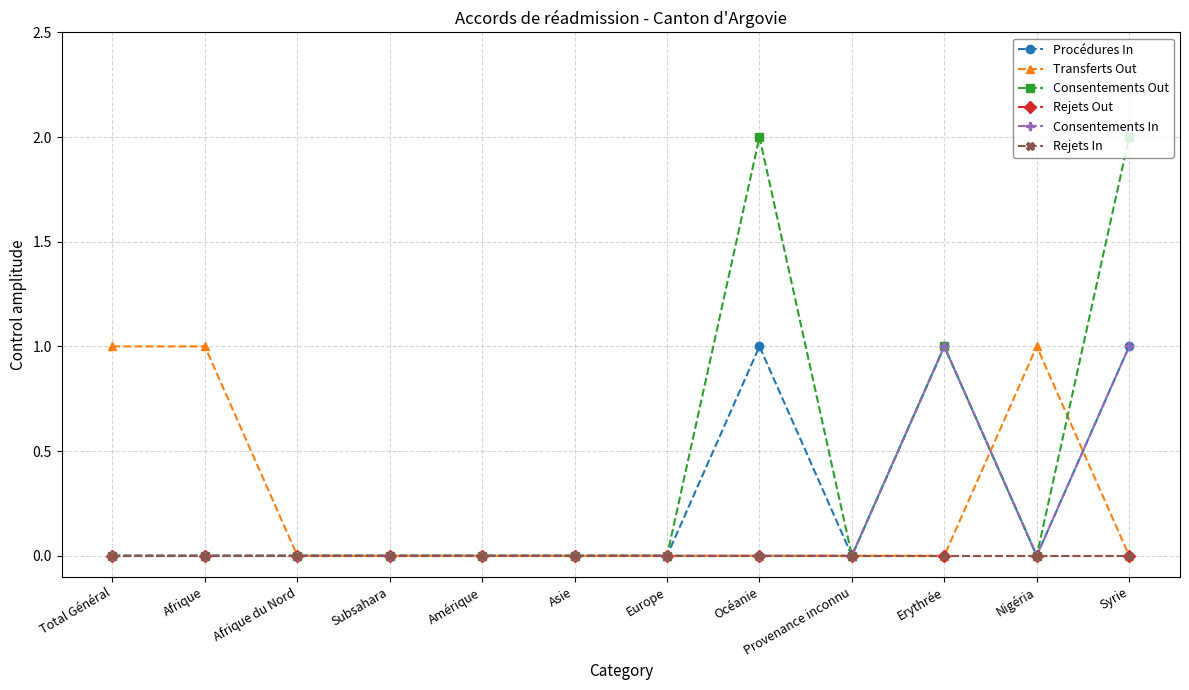

Where is the first local maximum for Procédures In?

Océanie